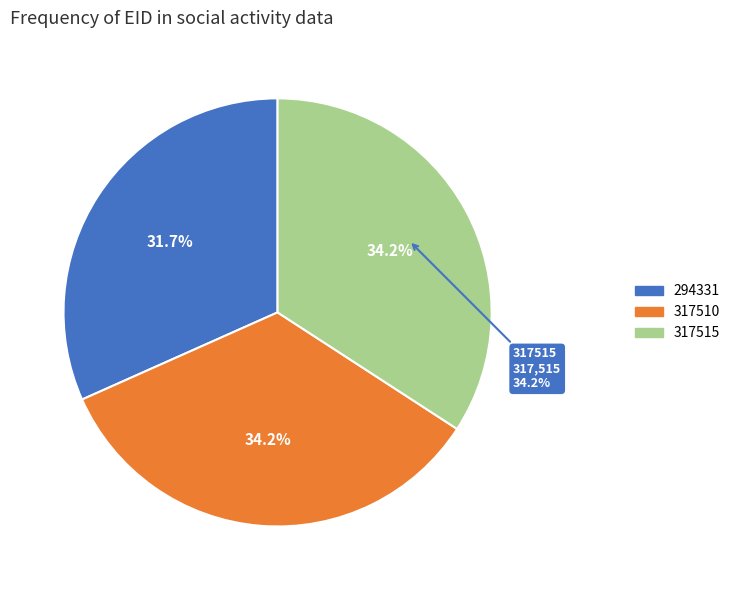

What is the largest slice in the pie chart?

317515